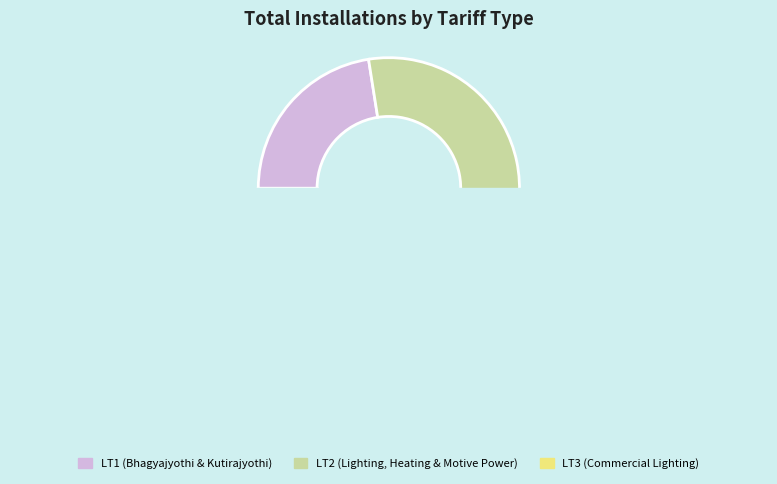

Is it true that LT3 is 14% of the pie?

False